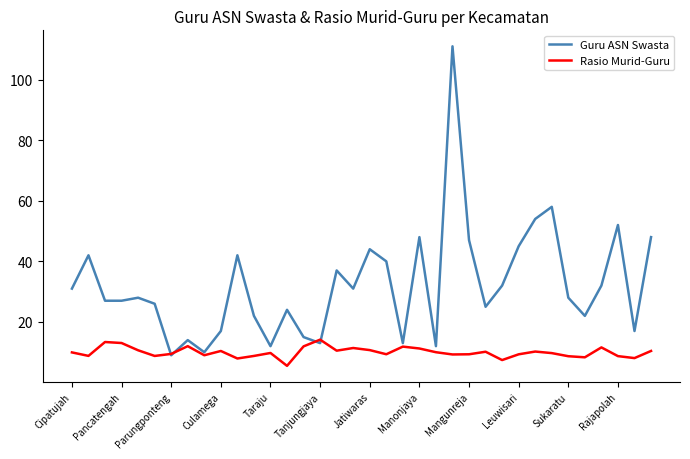

What is the minimum value shown in the chart?

5.5